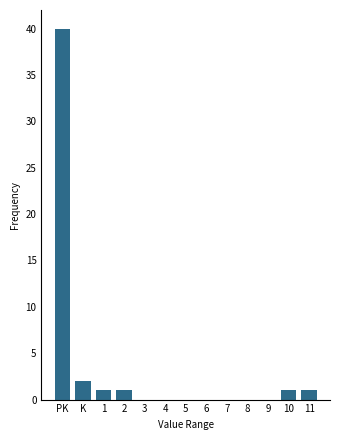

Reading left to right, what are all the values shown in this chart?

PK=40	K=2	1=1	2=1	3=0	4=0	5=0	6=0	7=0	8=0	9=0	10=1	11=1